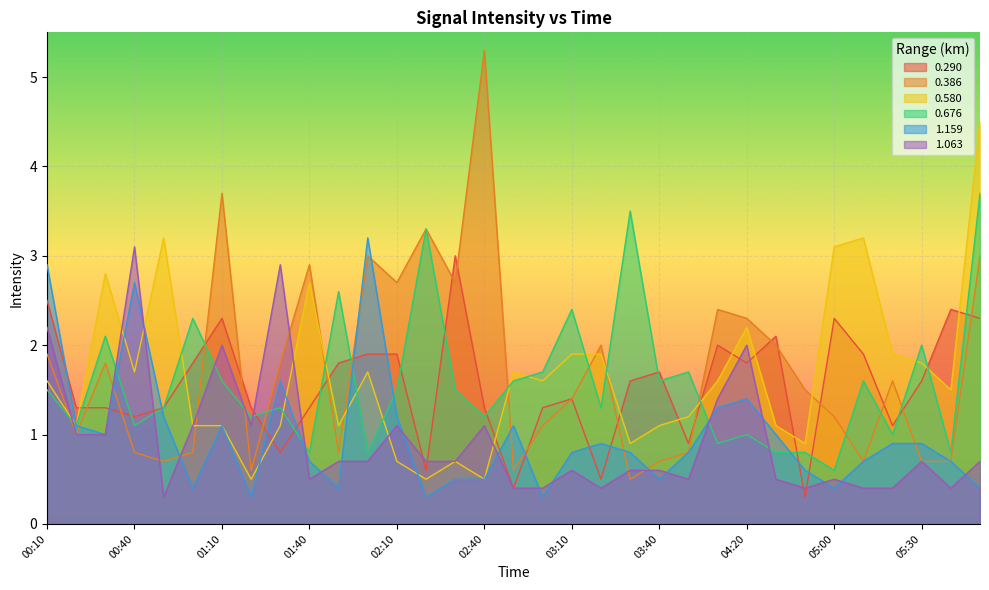

Read the 0.676 value at 03:00.

1.7